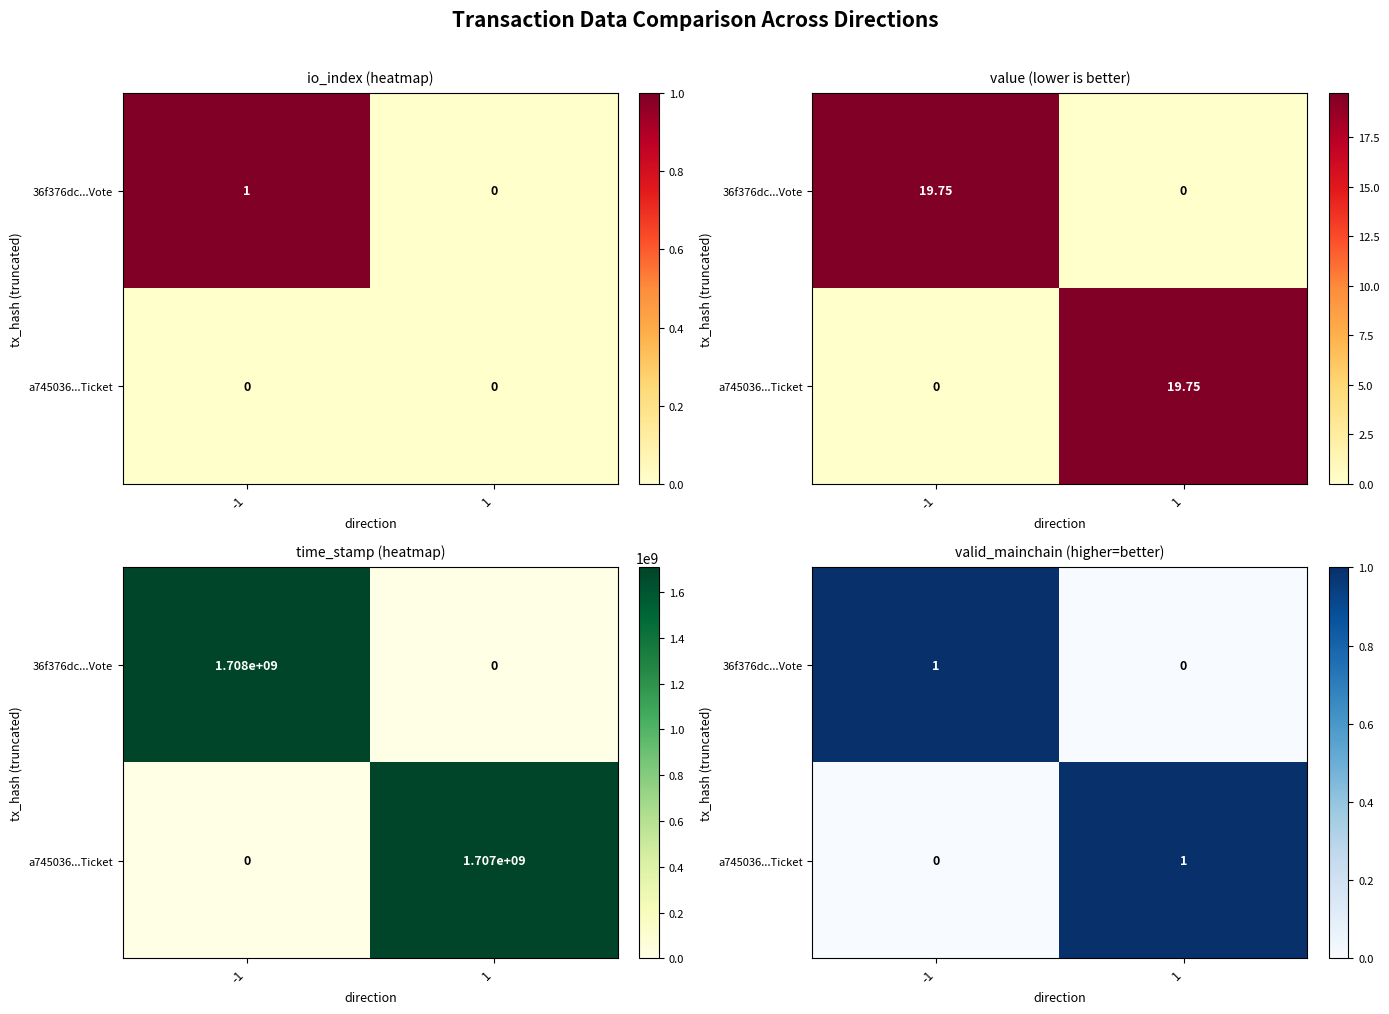

List the labels in order of a745036...Ticket value, smallest first.

-1, 1